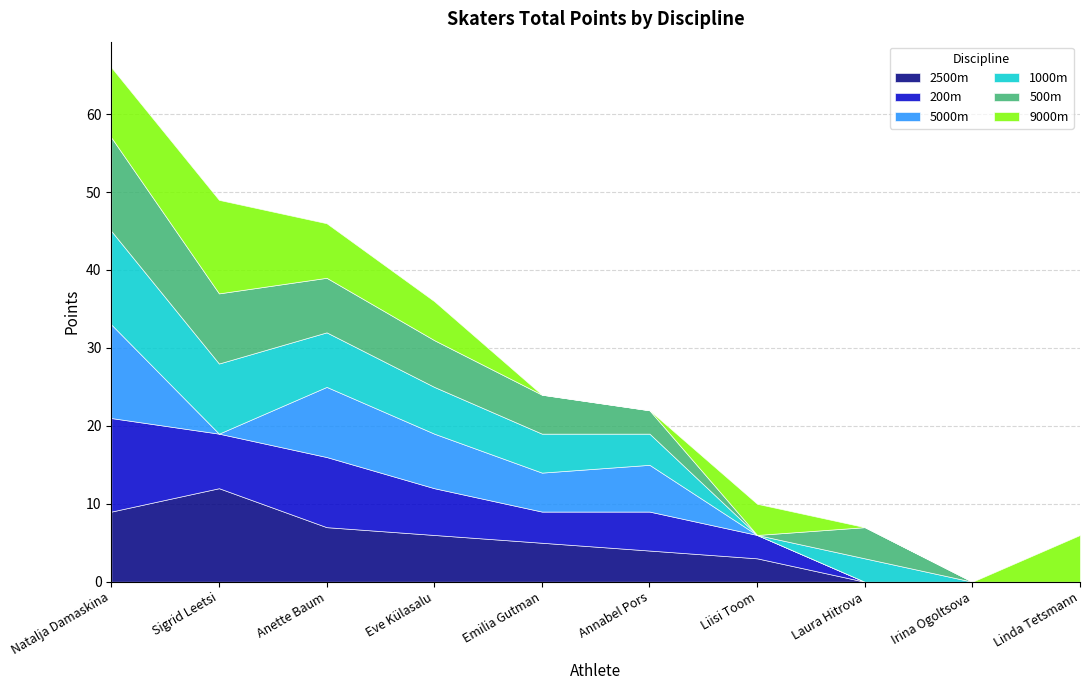

Between Eve Külasalu and Irina Ogoltsova, which is larger?

Eve Külasalu